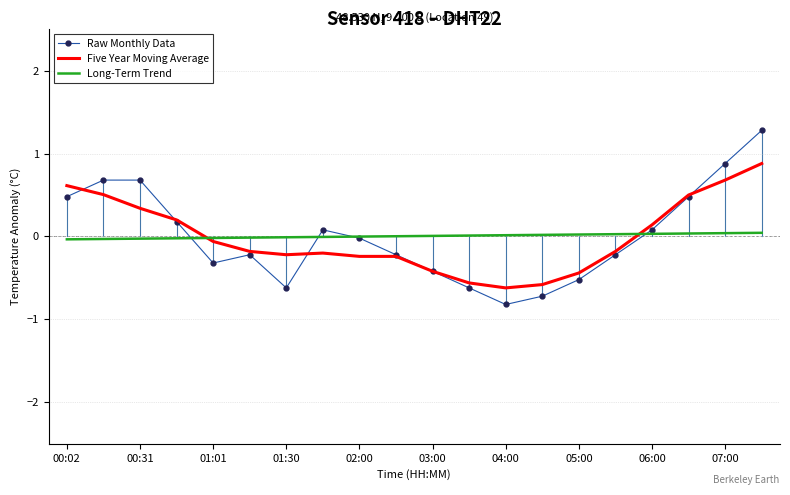

Which series has the largest range (max minus min)?

Raw Monthly Data